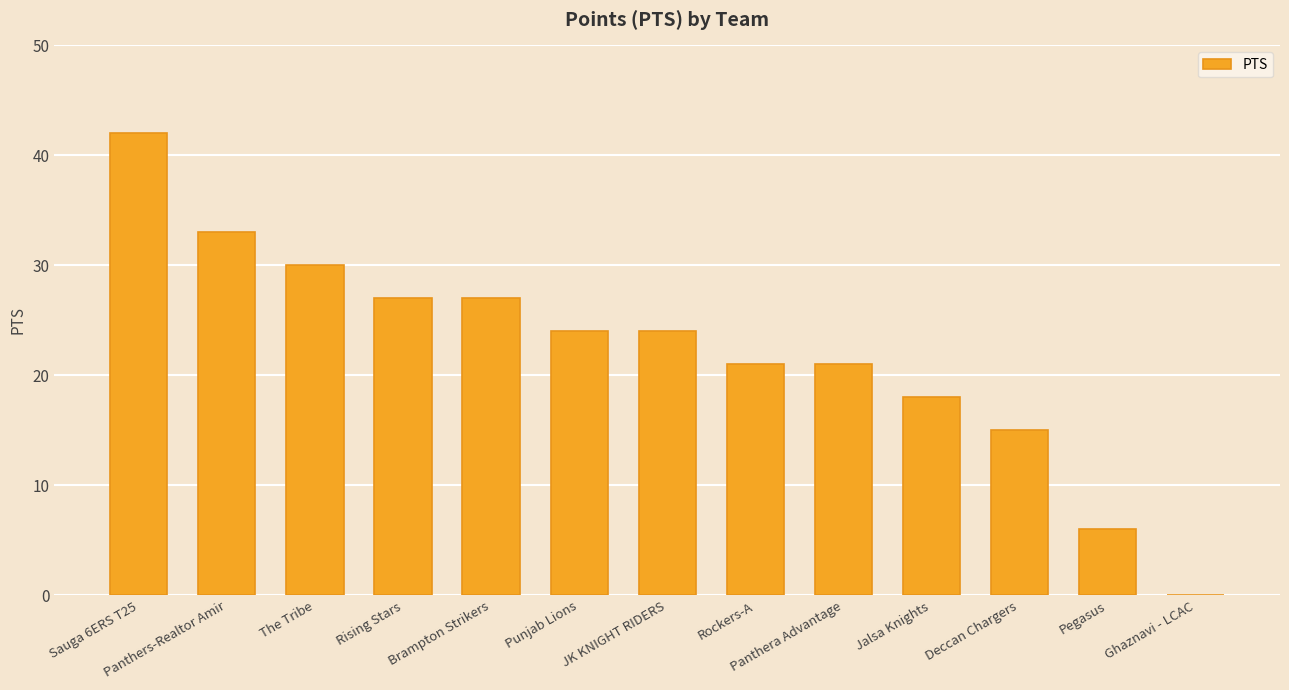

What is the ratio of the value at Rising Stars to the value at Rockers-A?

1.3